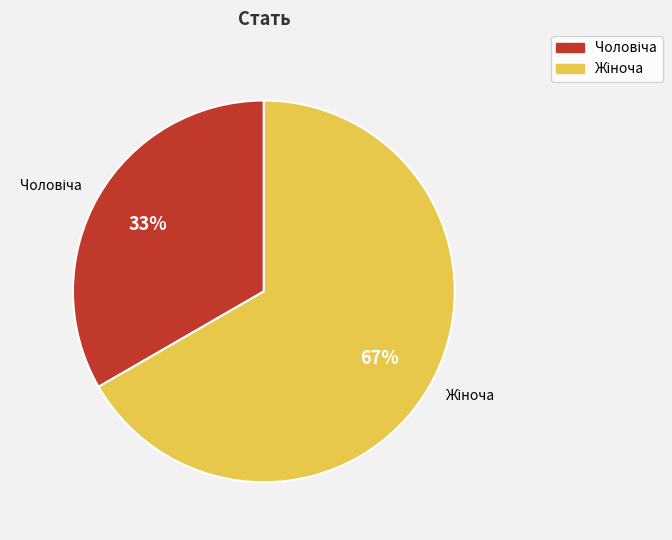

What percentage is the Жіноча slice, to the nearest percent?

67%